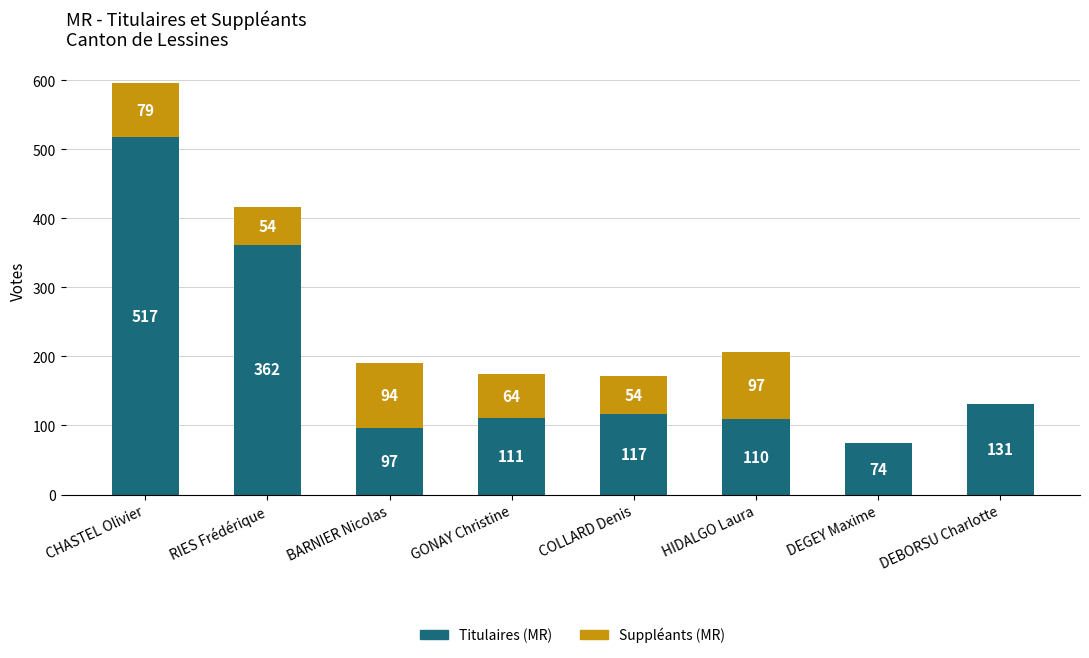

At which label does Titulaires (MR) reach its peak?

CHASTEL Olivier